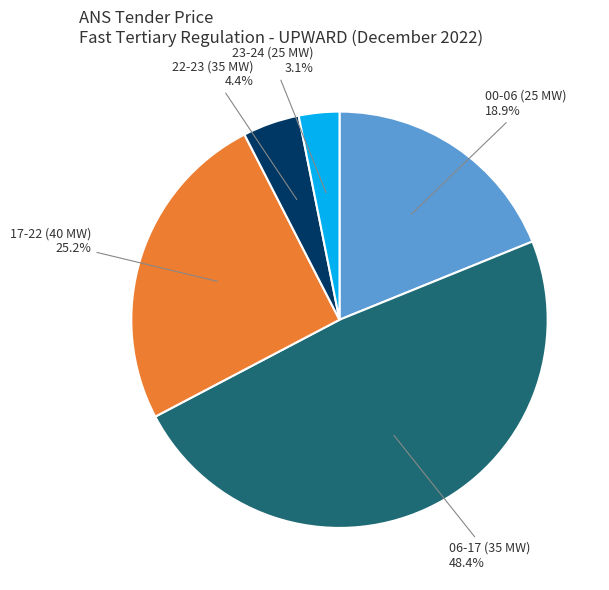

Which has a higher value, 06-17 (35 MW) 48.4% or 17-22 (40 MW) 25.2%?

06-17 (35 MW) 48.4%